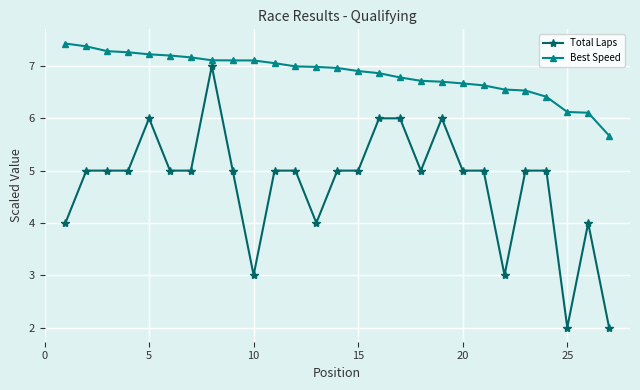

What is the smallest value displayed?

2.0